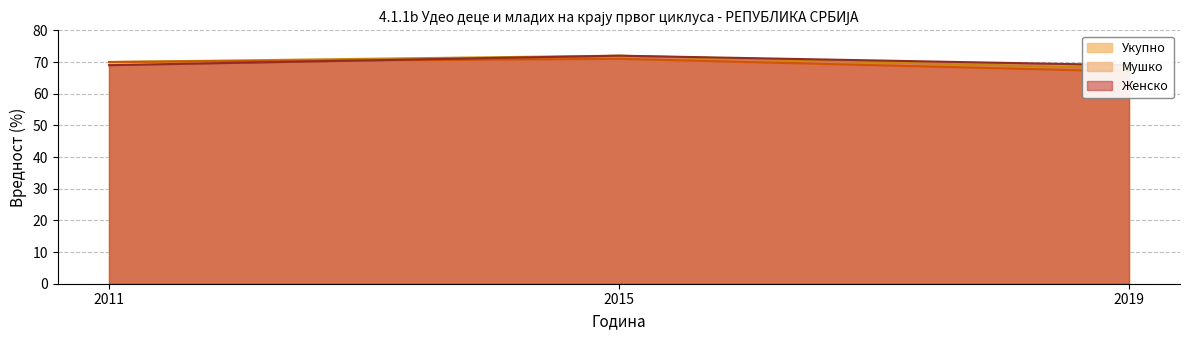

Reading left to right, extract all data points from this chart.

Укупно (линија): 70	72	68
Мушко (линија): 70	71	67
Женско (линија): 69	72	69